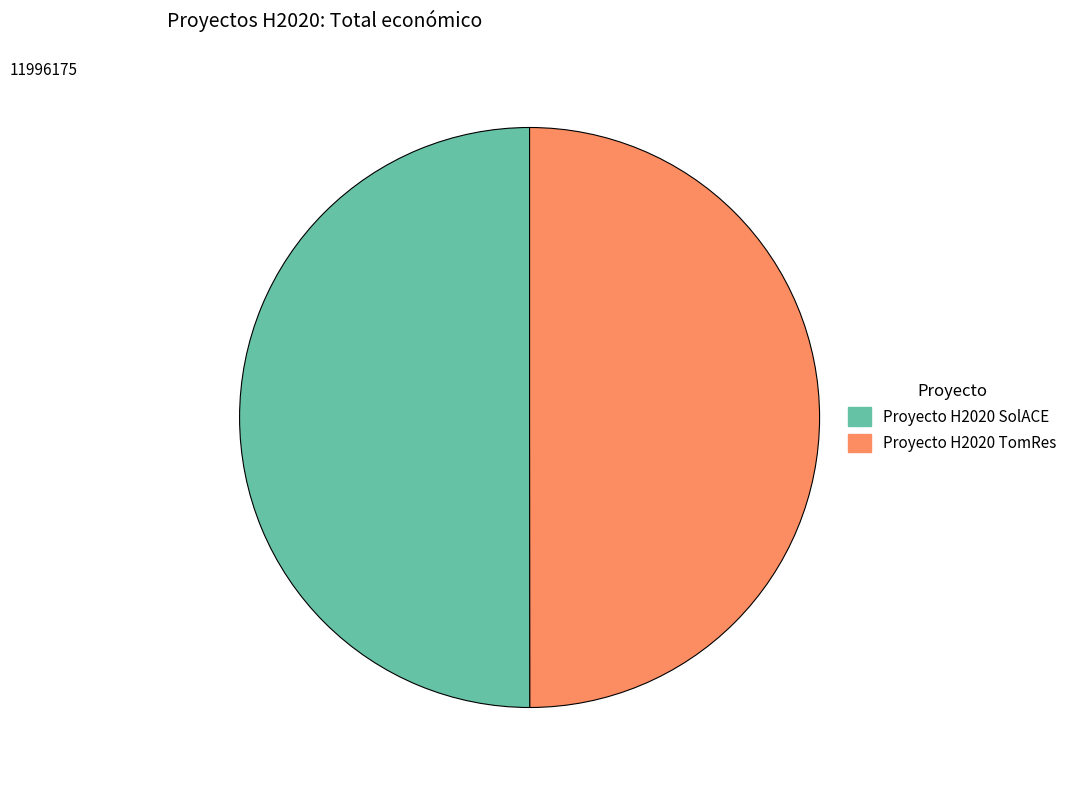

Is the sum of Proyecto H2020 TomRes and Proyecto H2020 SolACE greater than half?

Yes